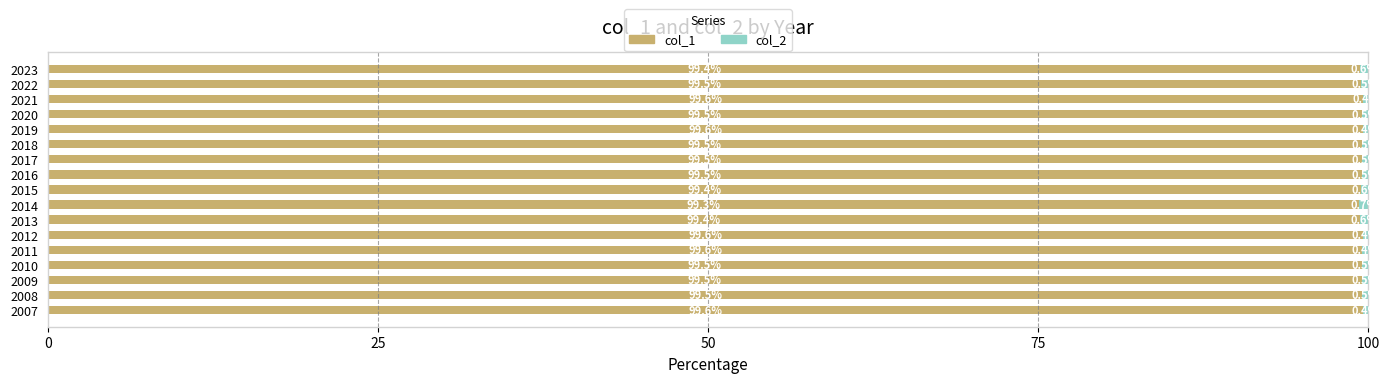

At which label is col_1 closest to 99?

2014